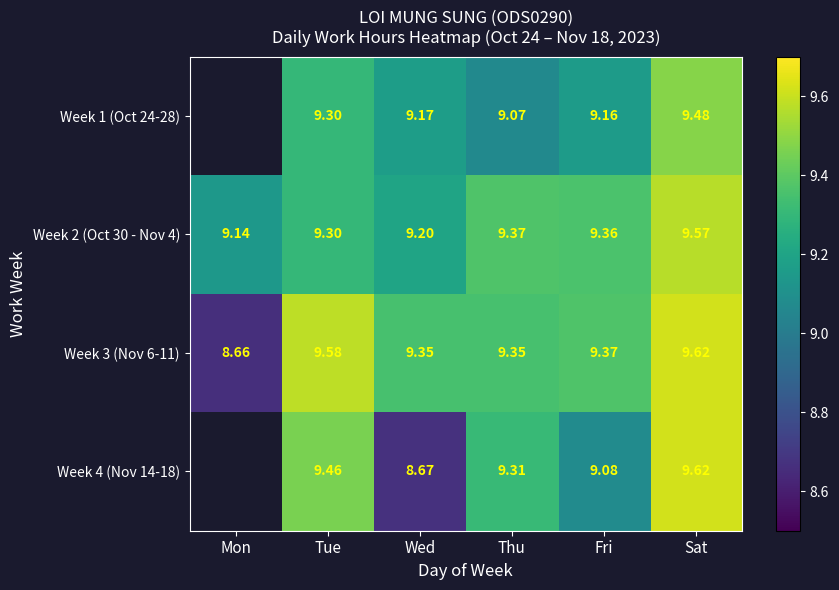

What is the highest value of the Week 3 (Nov 6-11) series?

9.6